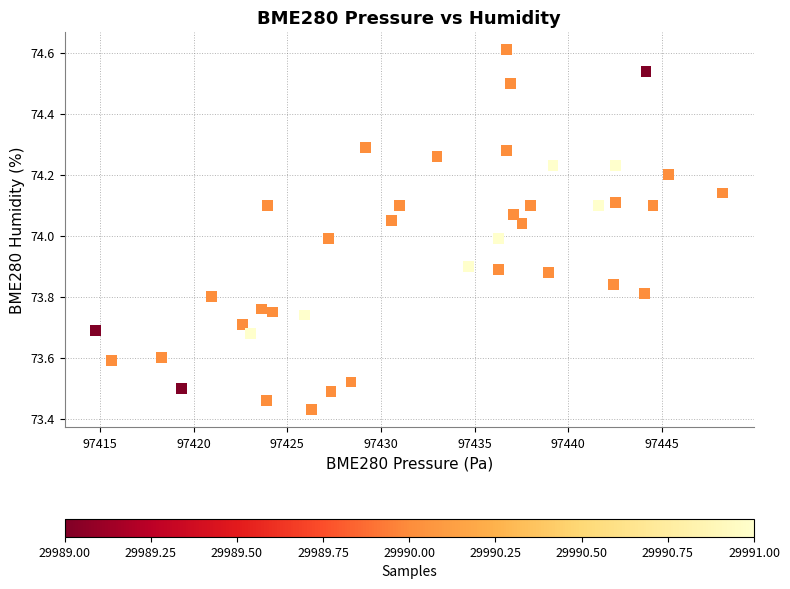

What is the range of Y values (max minus min)?

1.2